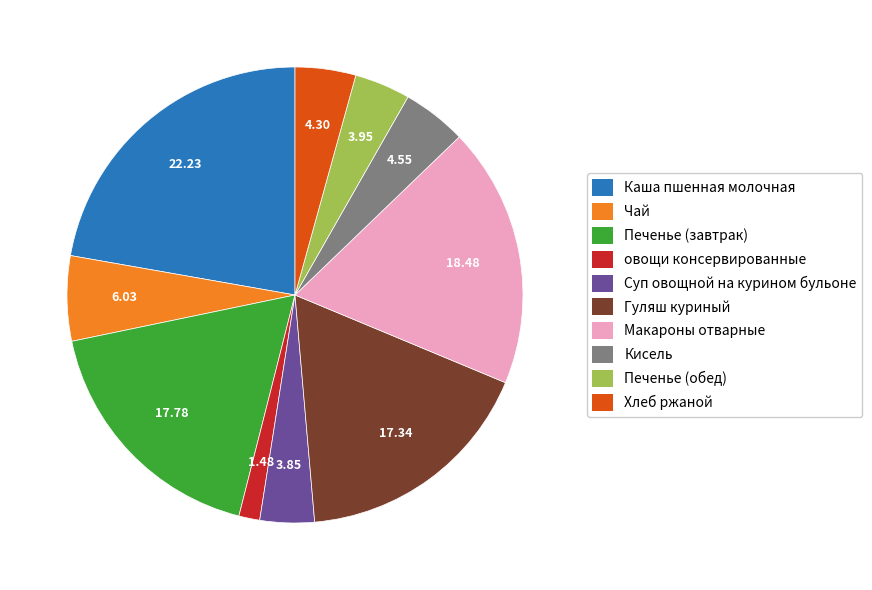

Which slice is the largest?

Каша пшенная молочная